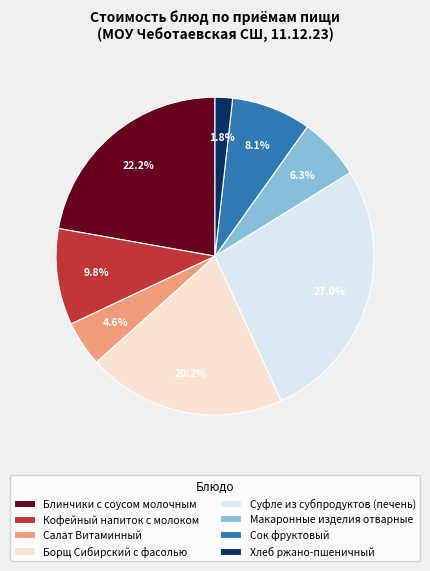

To the nearest percent, what is the difference between the Хлеб ржано-пшеничный and Блинчики с соусом молочным slice percentages?

20%